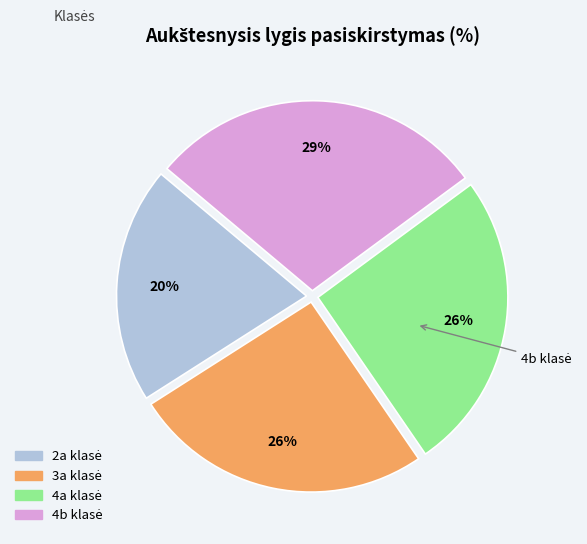

To the nearest percent, what is the difference between the largest and smallest slice percentages?

9%